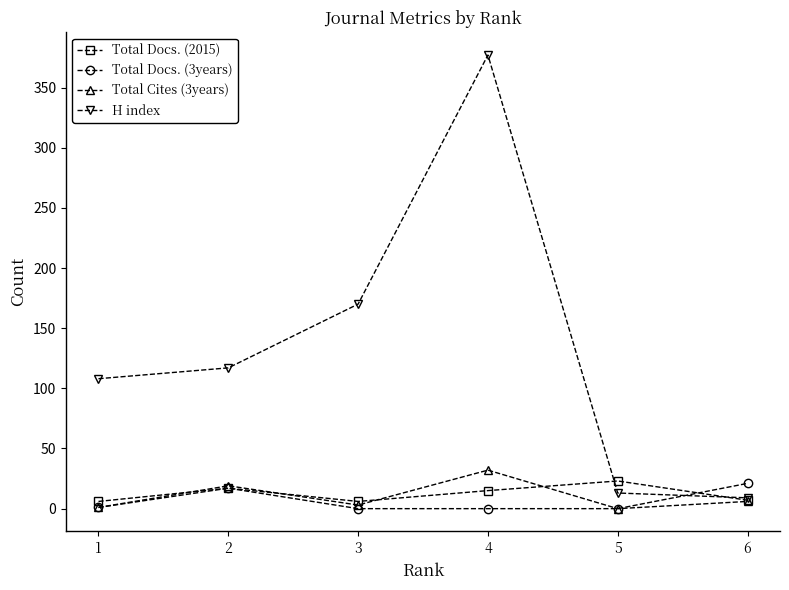

What is the difference between the Total Docs. (3years) values at 6 and 4?

21